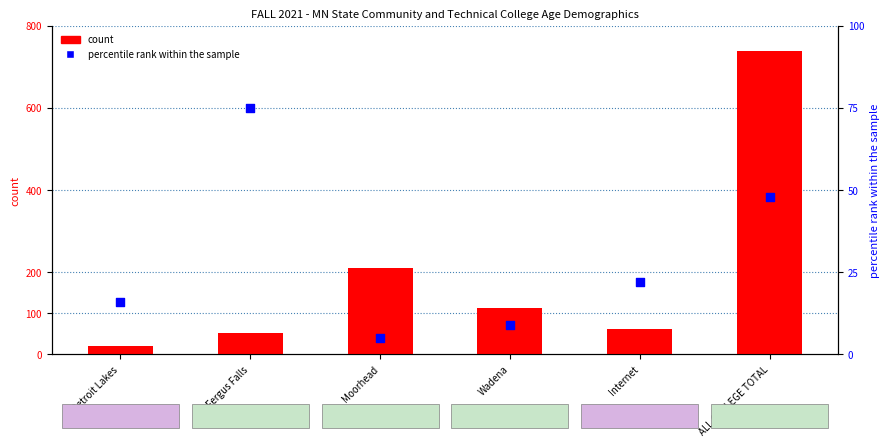

What is the total value across all series at Wadena?

122